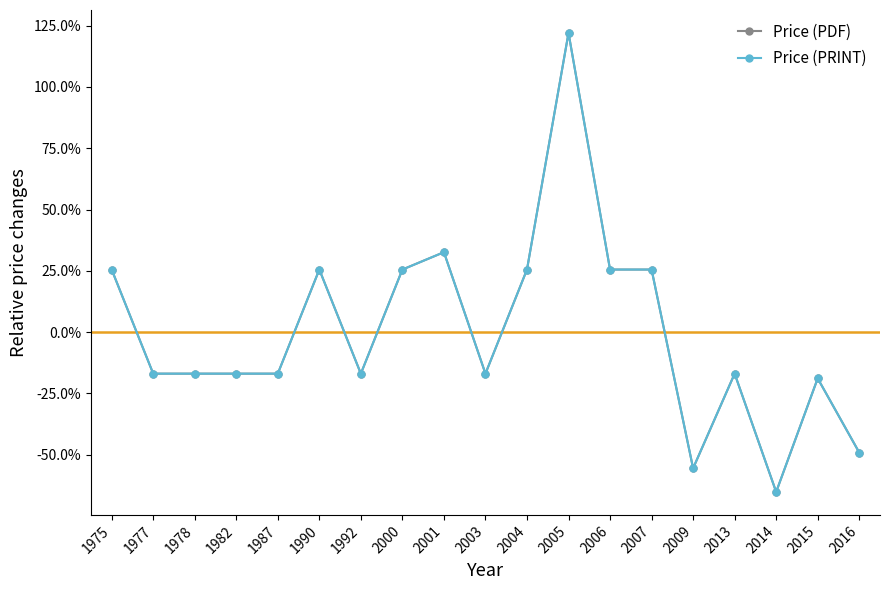

Reading left to right, what are all the values shown in this chart?

Price (PDF): 0.3	-0.2	-0.2	-0.2	-0.2	0.3	-0.2	0.3	0.3	-0.2	0.3	1.2	0.3	0.3	-0.6	-0.2	-0.7	-0.2	-0.5
Price (PRINT): 0.3	-0.2	-0.2	-0.2	-0.2	0.3	-0.2	0.3	0.3	-0.2	0.3	1.2	0.3	0.3	-0.6	-0.2	-0.7	-0.2	-0.5